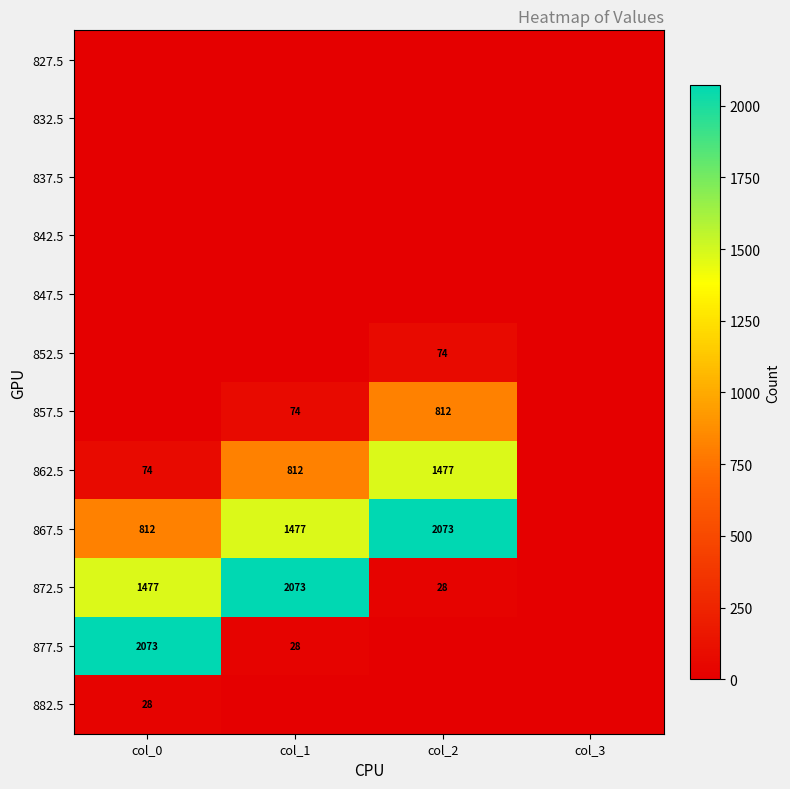

Is it true that 867.5 equals 2073 at col_2?

True